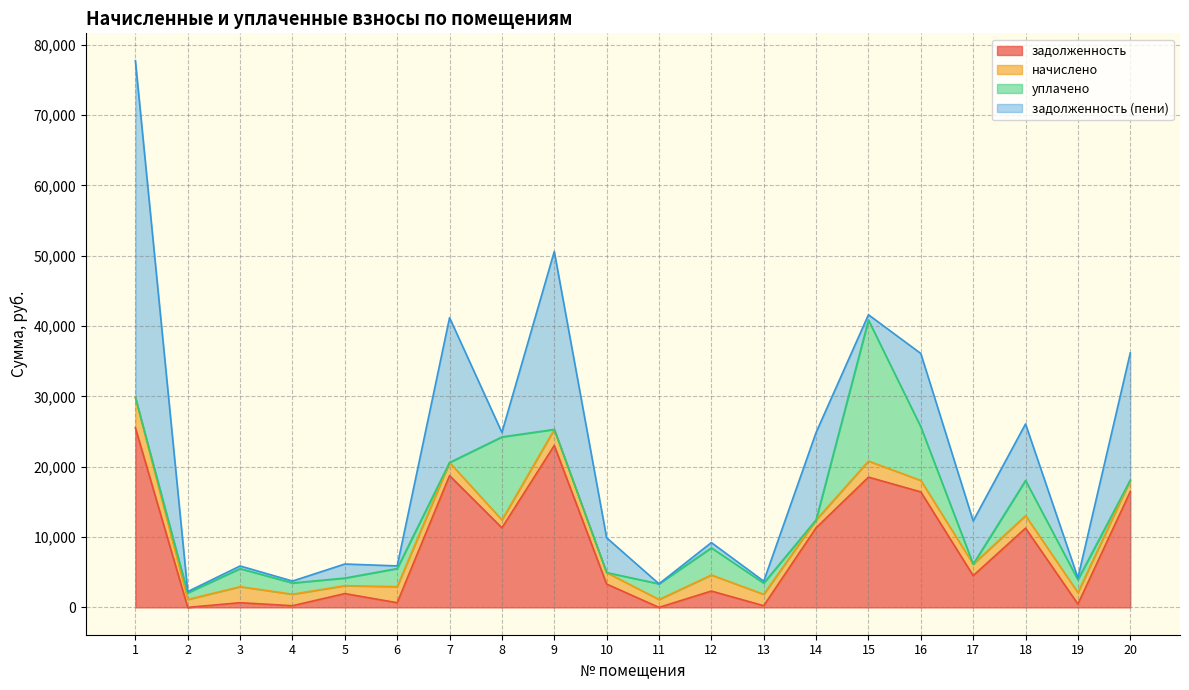

What is the maximum value for задолженность (пени)?

47882.1